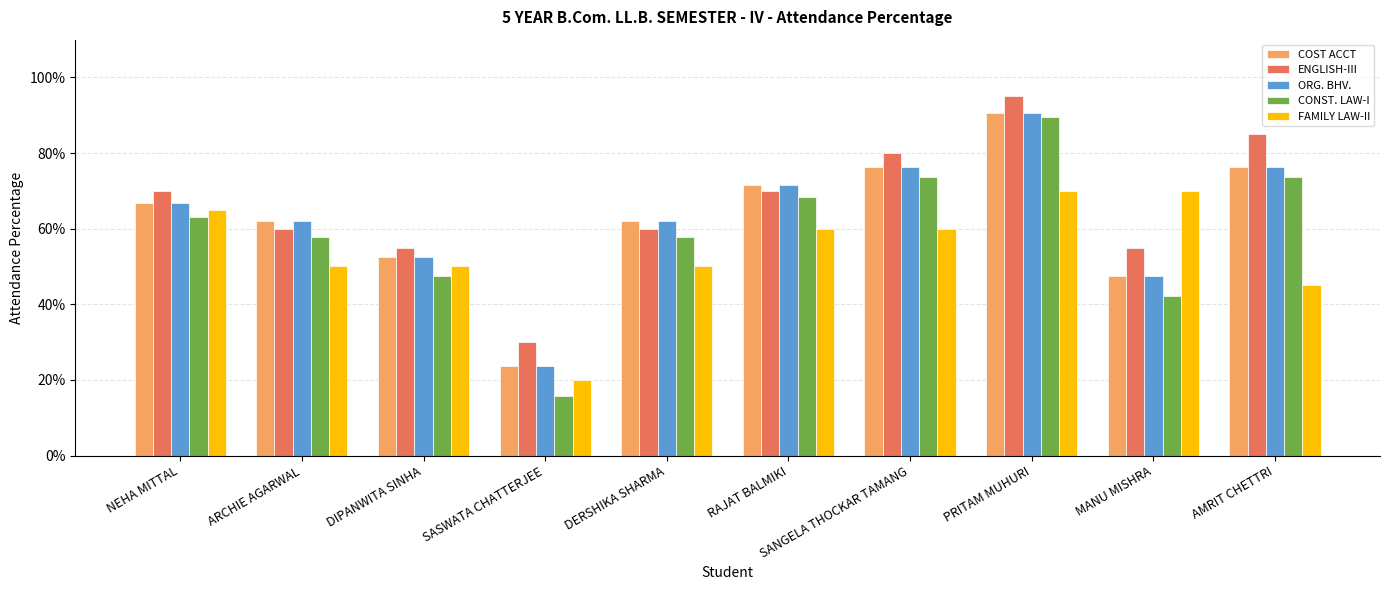

What is the label of the 4th bar from the right?

SANGELA THOCKAR TAMANG